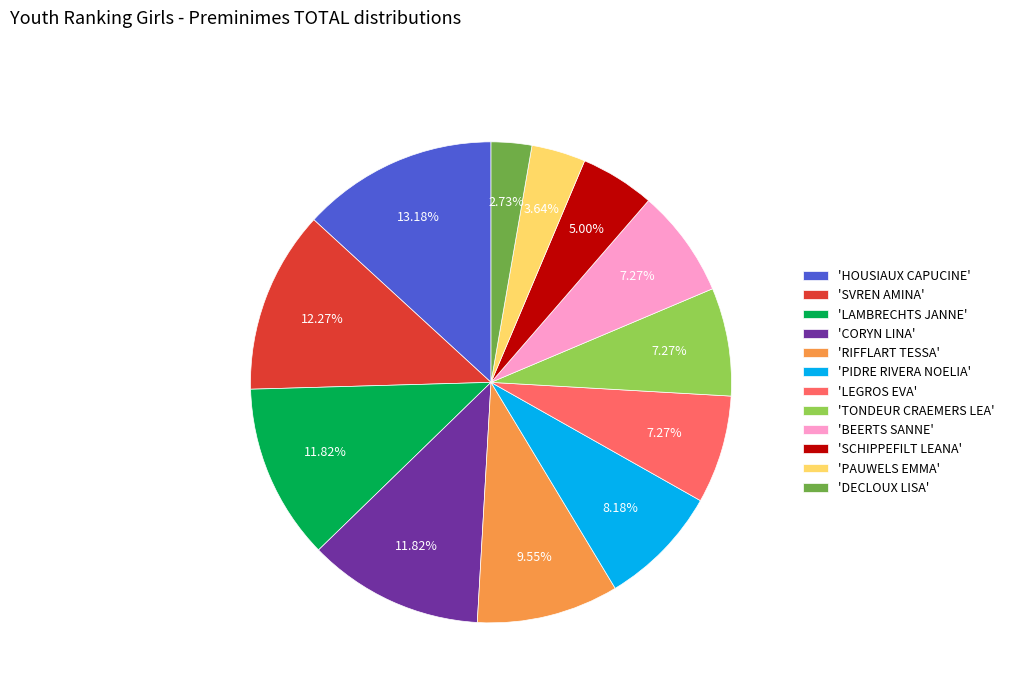

Which has a higher value, 'SCHIPPEFILT LEANA' or 'LEGROS EVA'?

'LEGROS EVA'